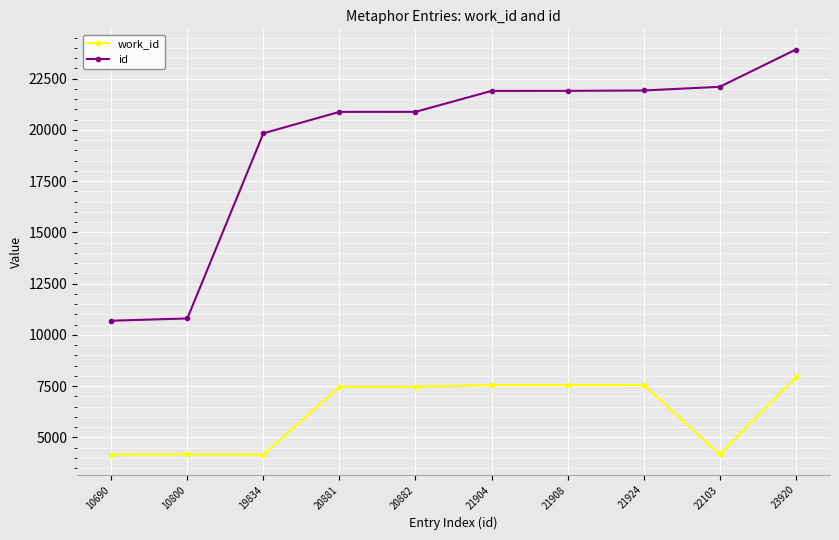

Count the number of categories in the chart.

10